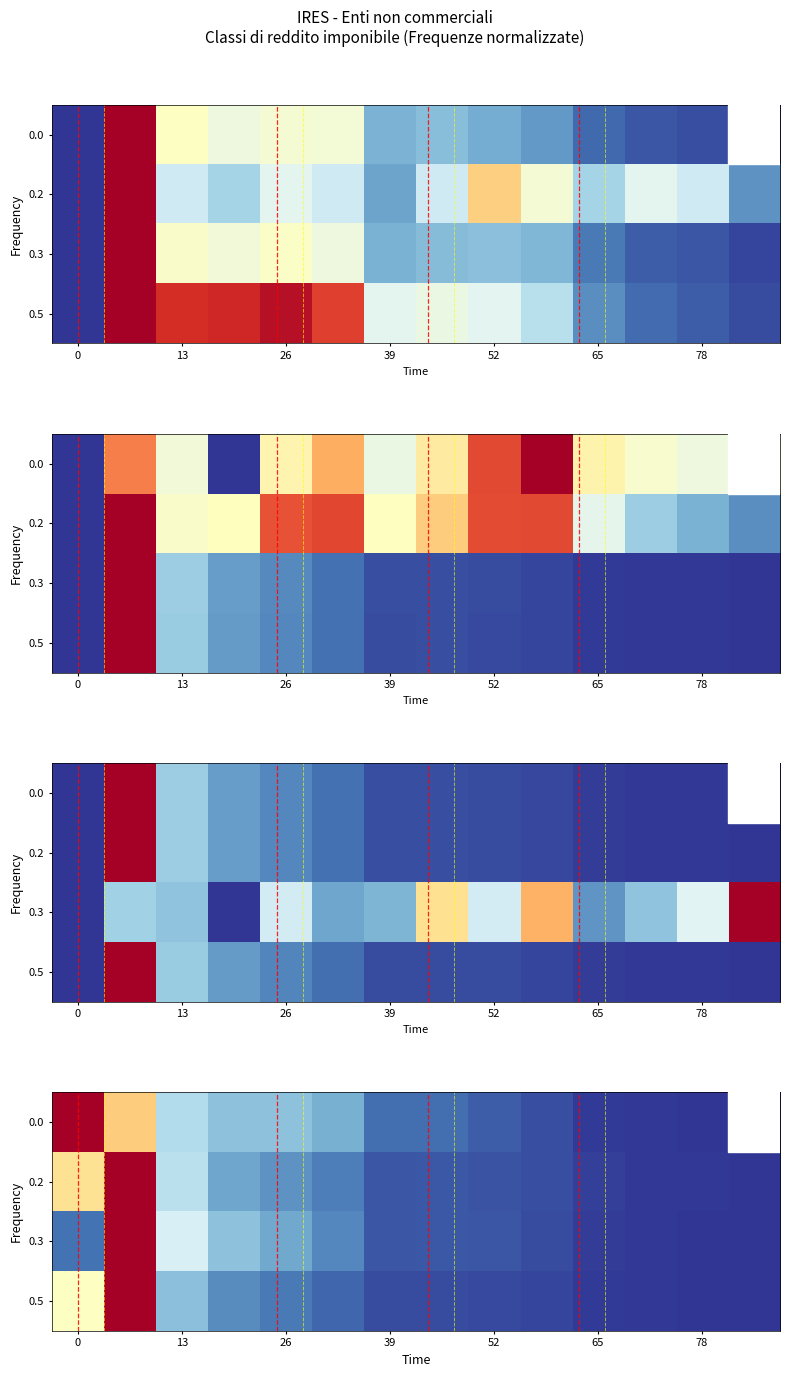

Count the number of data series in this chart.

4